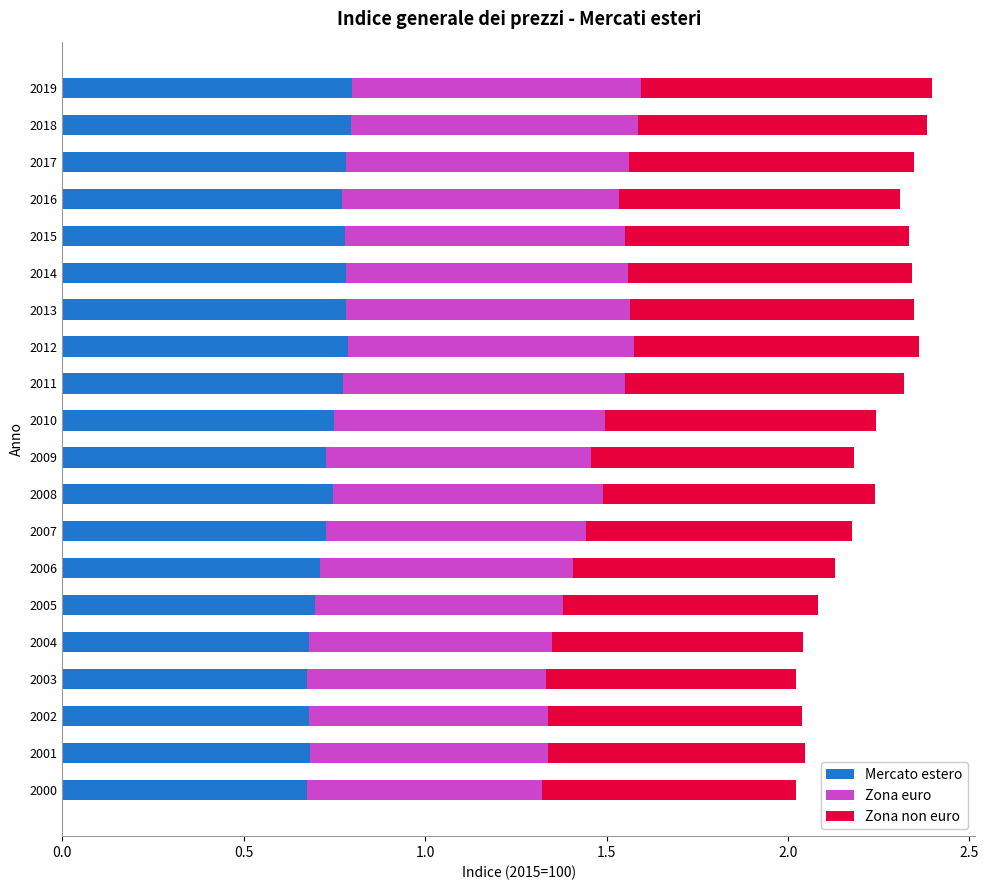

What is the total value across all series at 2007?

2.2